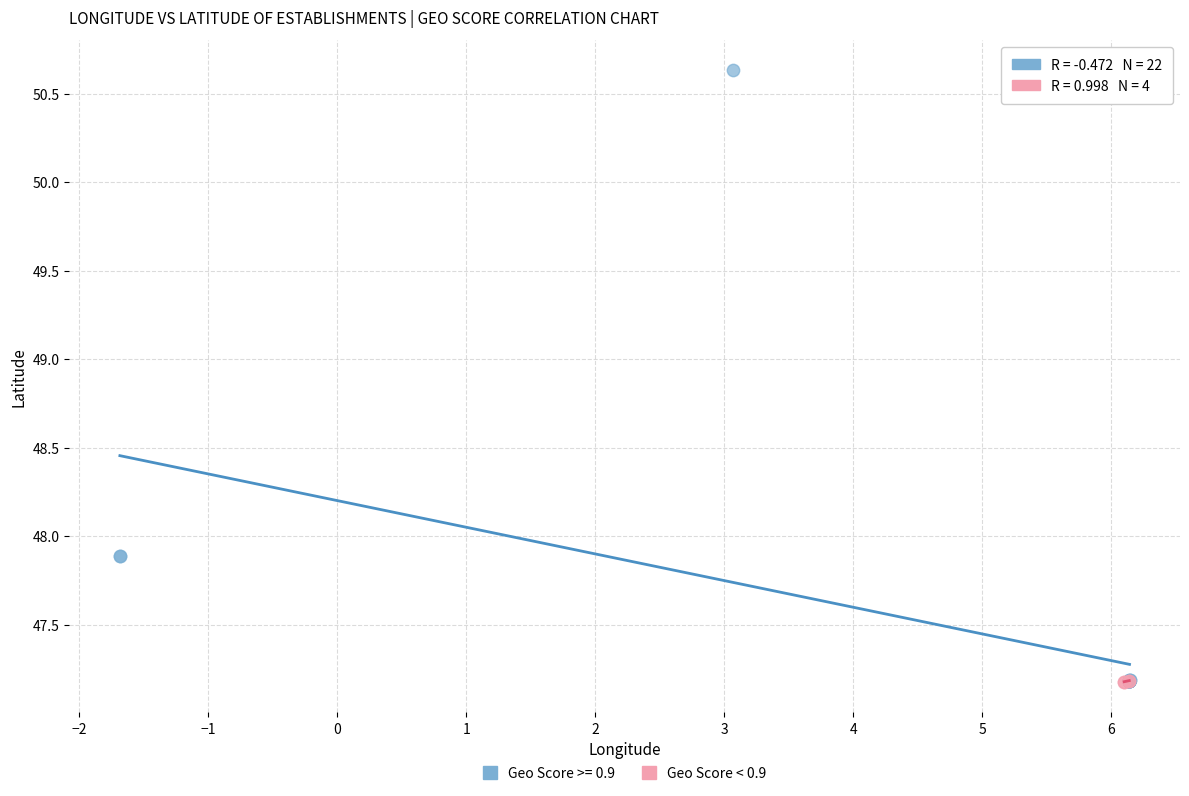

Which series has the largest Y range (max minus min)?

Geo Score >= 0.9